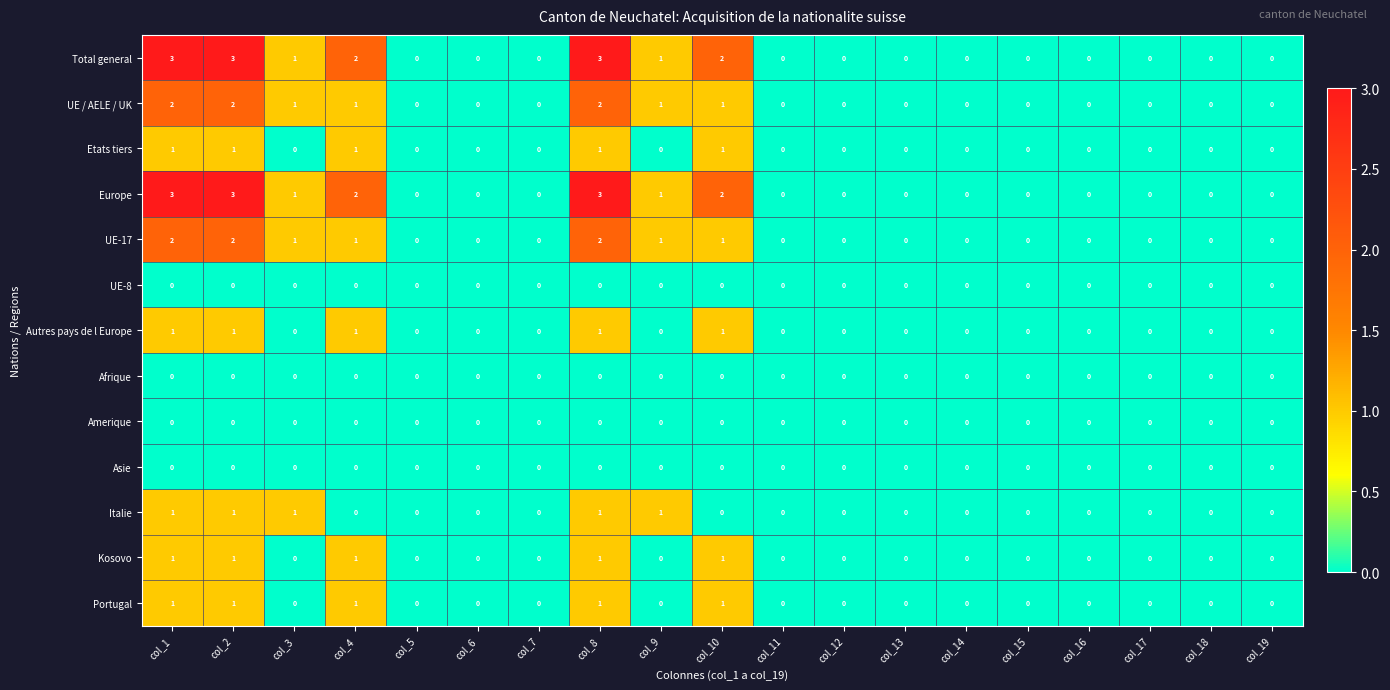

Is the value of Etats tiers at col_2 greater than the value of Autres pays de l Europe at col_16?

Yes